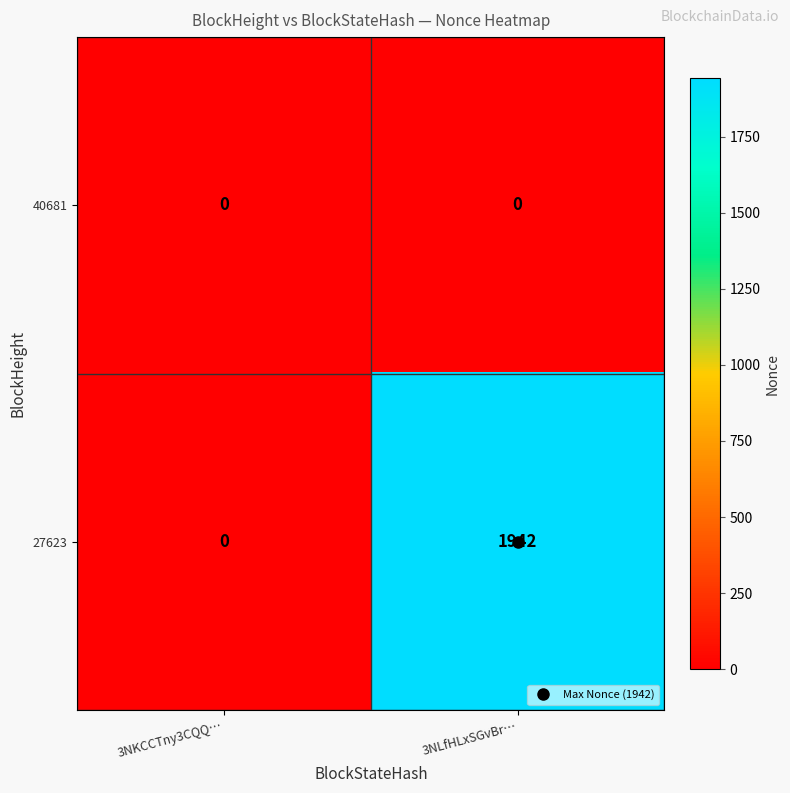

The 27623 series shows 0 at 3NKCCTny3CQQ…. True or false?

True